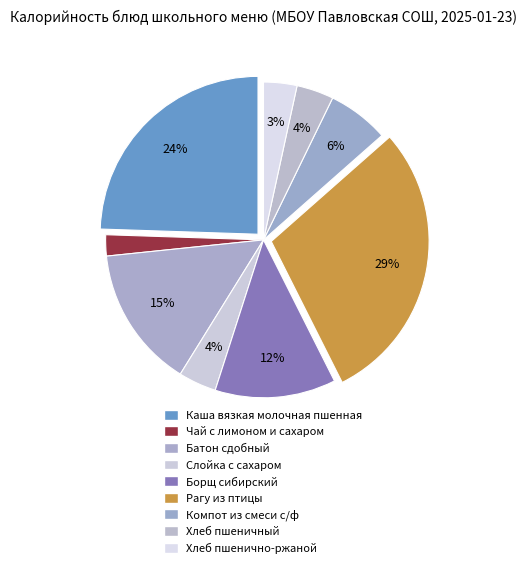

True or false: Чай с лимоном и сахаром accounts for 10% of the total.

False